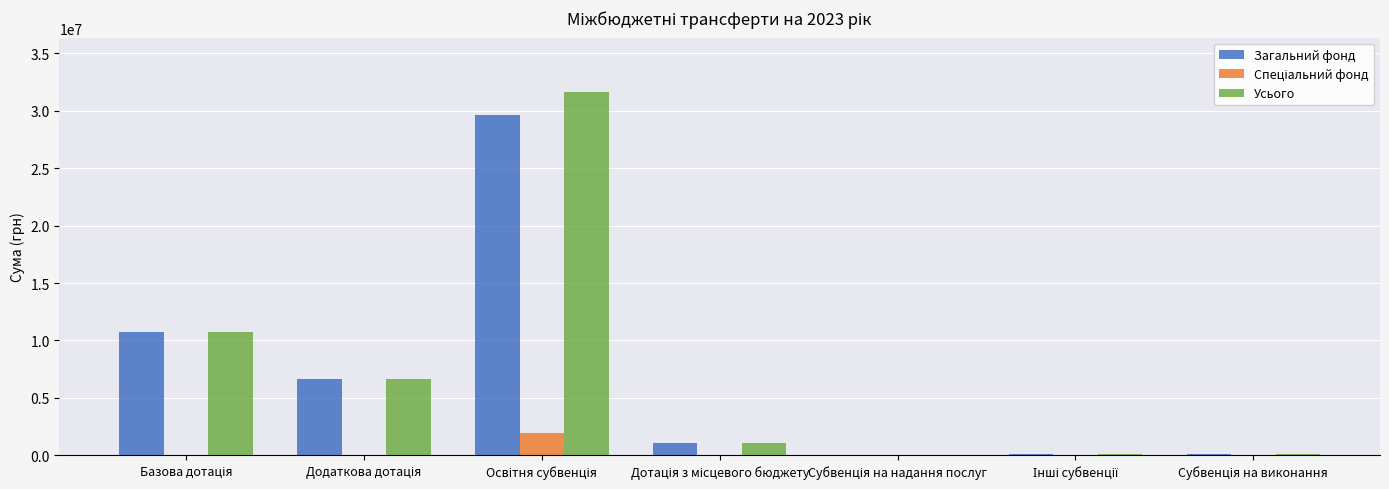

What is the sum of all Усього values?

50303688